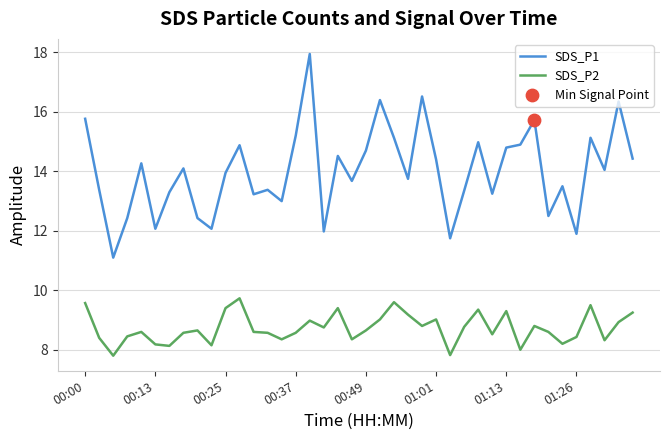

List the series in order of their peak value, lowest first.

SDS_P2, SDS_P1